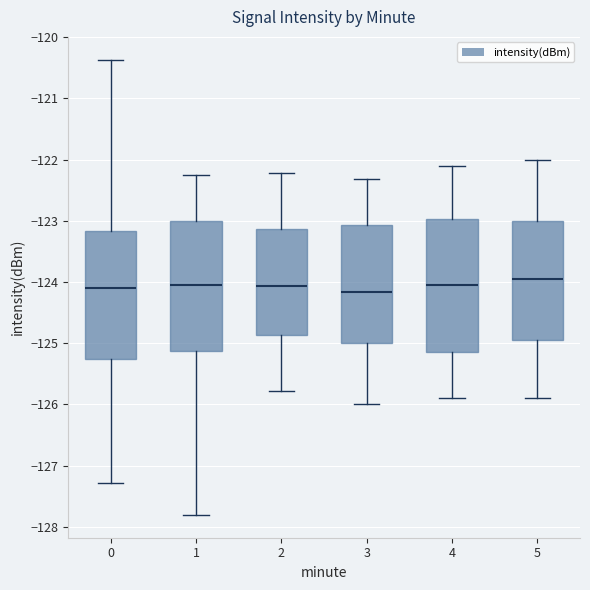

Reading left to right, transcribe this box plot: for each box, give where its median line is, the range the box spans, and where its two whiskers end, as read against the y-axis. The values are not printed on the chart, so give them approximately, as read against the axis.

0: median -124.1, box -125.3 to -123.2, whiskers -127.3 to -120.4
1: median -124.0, box -125.1 to -123.0, whiskers -127.8 to -122.2
2: median -124.1, box -124.9 to -123.1, whiskers -125.8 to -122.2
3: median -124.2, box -125.0 to -123.1, whiskers -126.0 to -122.3
4: median -124.1, box -125.1 to -123.0, whiskers -125.9 to -122.1
5: median -124.0, box -125.0 to -123.0, whiskers -125.9 to -122.0